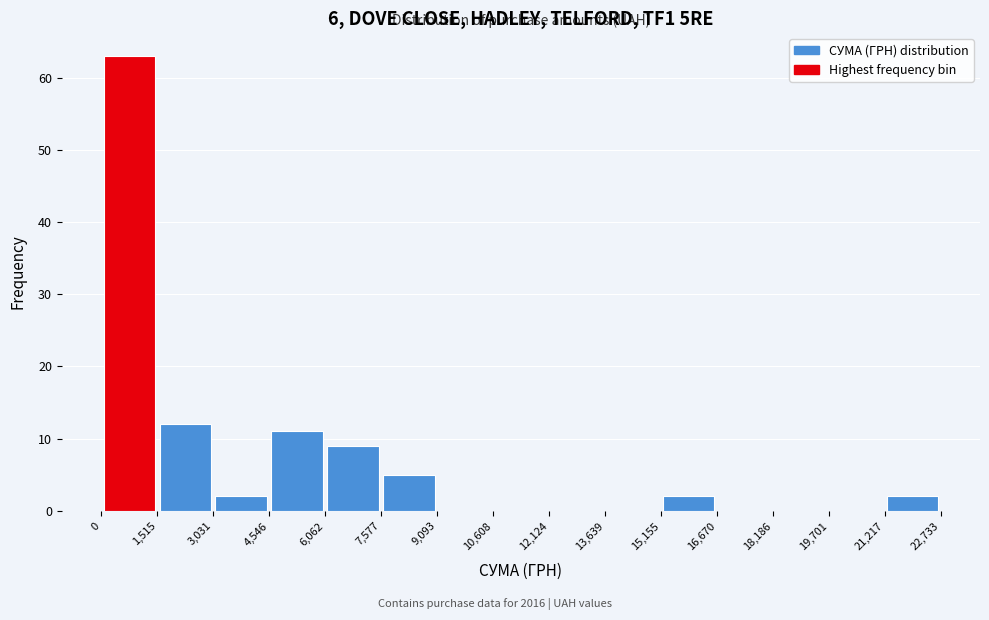

Reading left to right, transcribe this chart: for each bar, give the range it covers on the x-axis and its height. The values are not printed on the chart, so give them approximately, as read against the axis.

0 to 1,515: 63
1,515 to 3,031: 12
3,031 to 4,546: 2
4,546 to 6,062: 11
6,062 to 7,577: 9
7,577 to 9,093: 5
9,093 to 10,608: 0
10,608 to 12,124: 0
12,124 to 13,639: 0
13,639 to 15,155: 0
15,155 to 16,670: 2
16,670 to 18,186: 0
18,186 to 19,701: 0
19,701 to 21,217: 0
21,217 to 22,733: 2